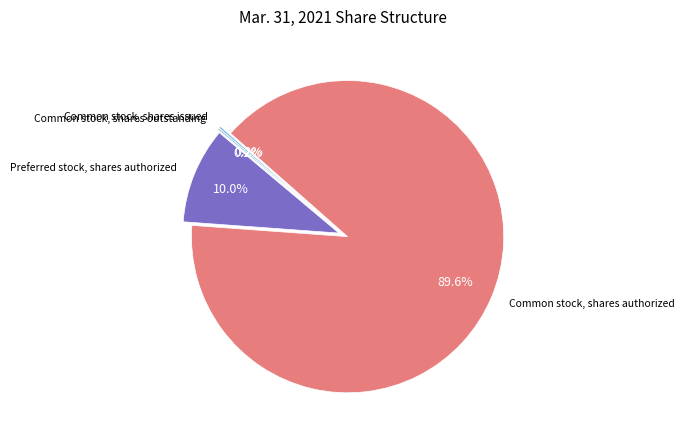

Which slice is the smallest?

Common stock, shares issued